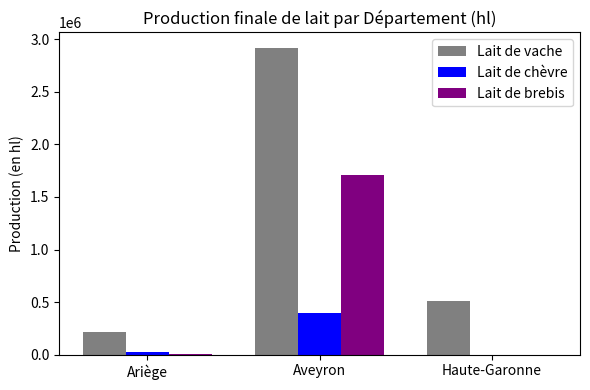

Is it true that Lait de vache equals 2918470 at Aveyron?

True